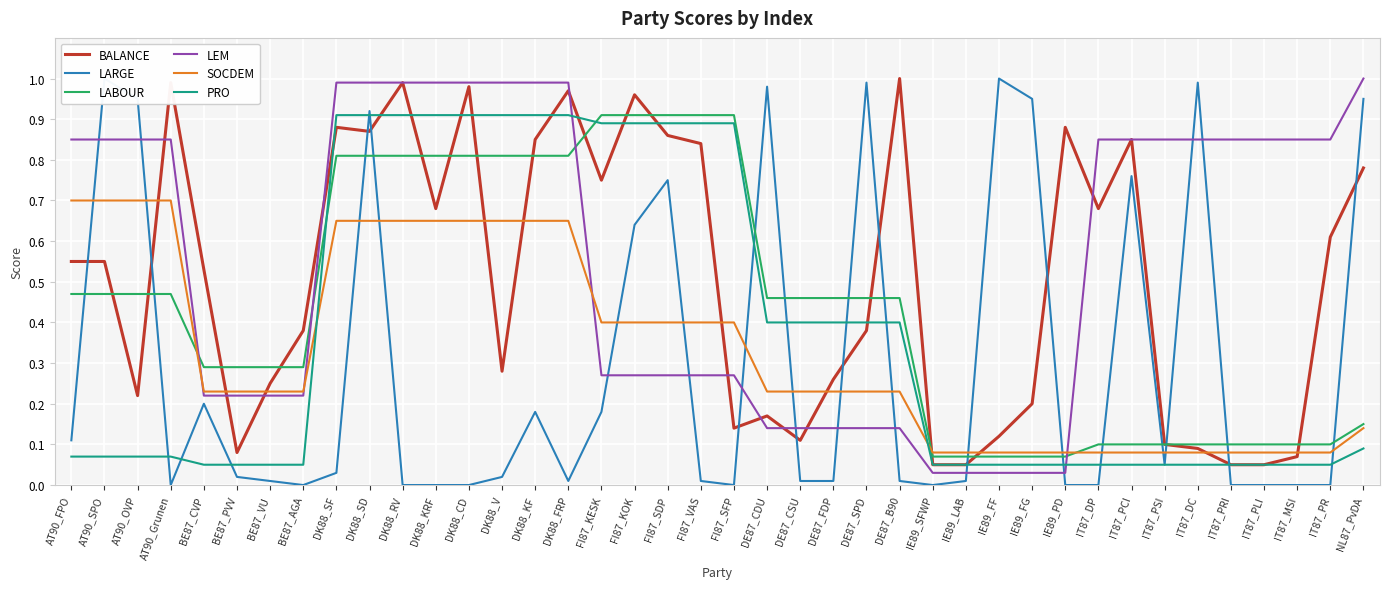

Count the SOCDEM values in the range 0 to 1.

40